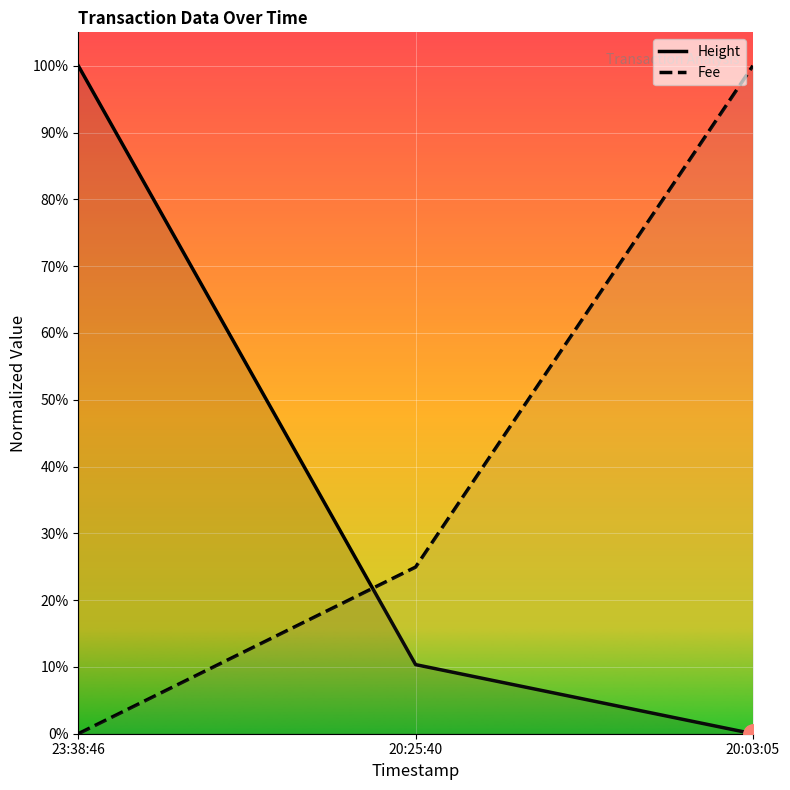

What is the difference between the Height values at 20:25:40 and 23:38:46?

0.9